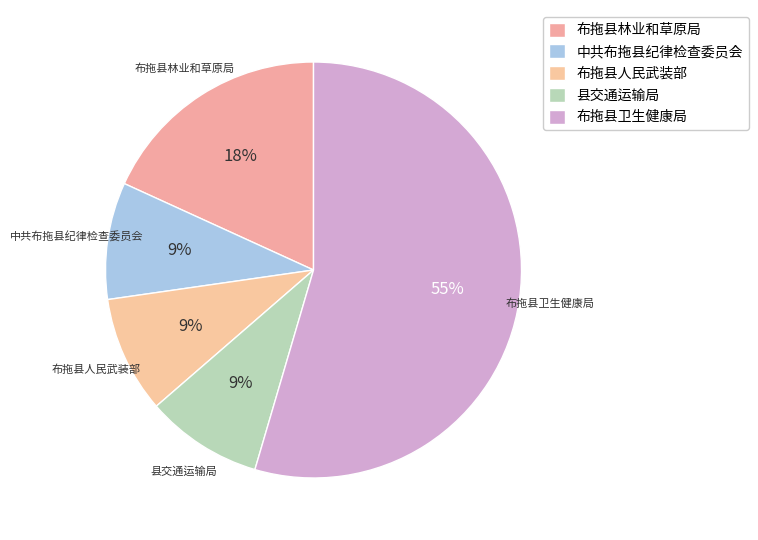

Do 布拖县人民武装部 and 县交通运输局 together represent more than half of the pie?

No